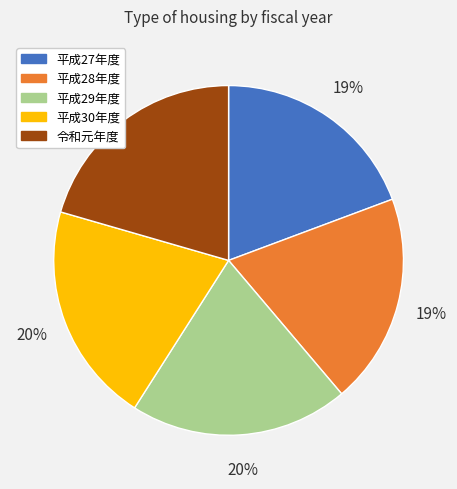

Approximately how many times larger is the value at 平成30年度 compared to 平成27年度?

1.1